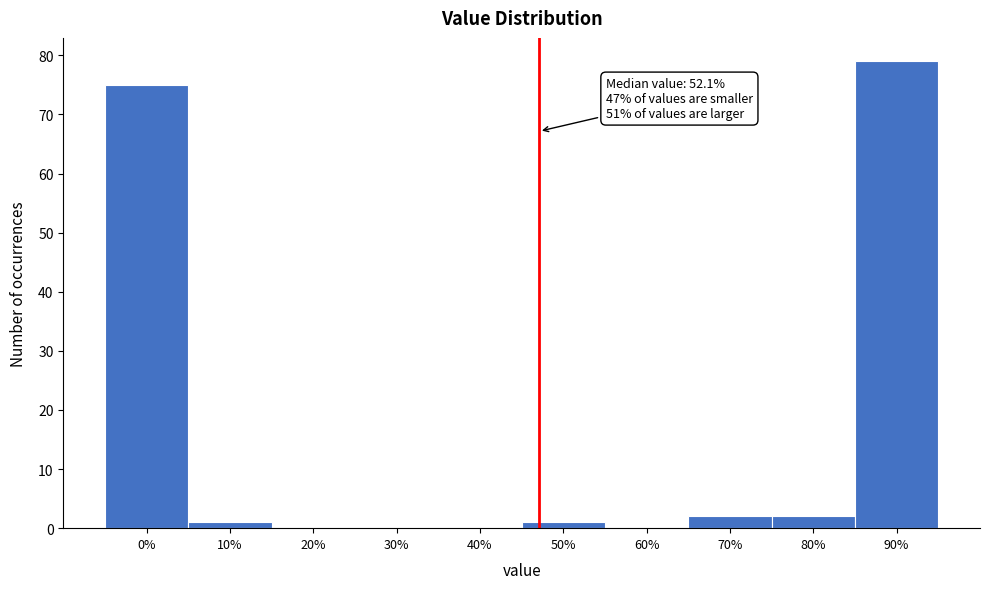

Reading left to right, transcribe all the data shown in this chart.

0%=75	10%=1	20%=0	30%=0	40%=0	50%=1	60%=0	70%=2	80%=2	90%=79